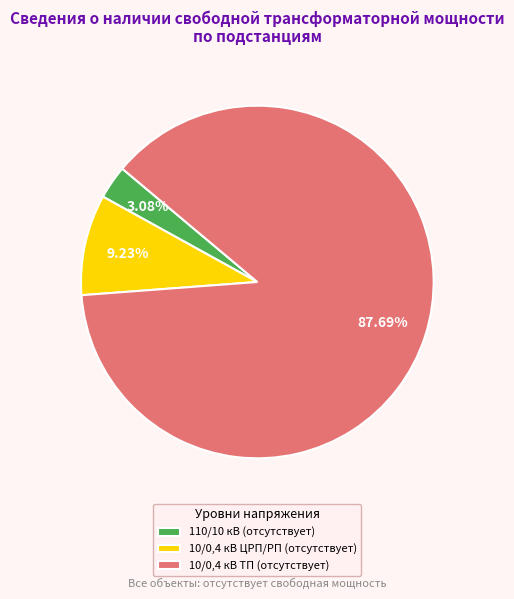

Is there any slice that represents more than half of the pie?

Yes